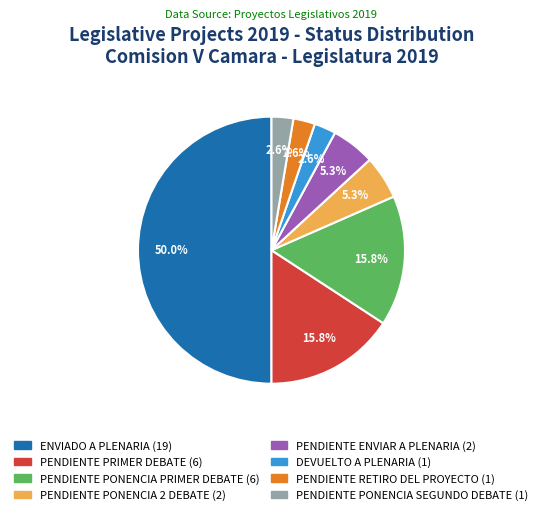

To the nearest percent, what is the combined percentage of PENDIENTE PRIMER DEBATE and PENDIENTE PONENCIA 2 DEBATE?

21%